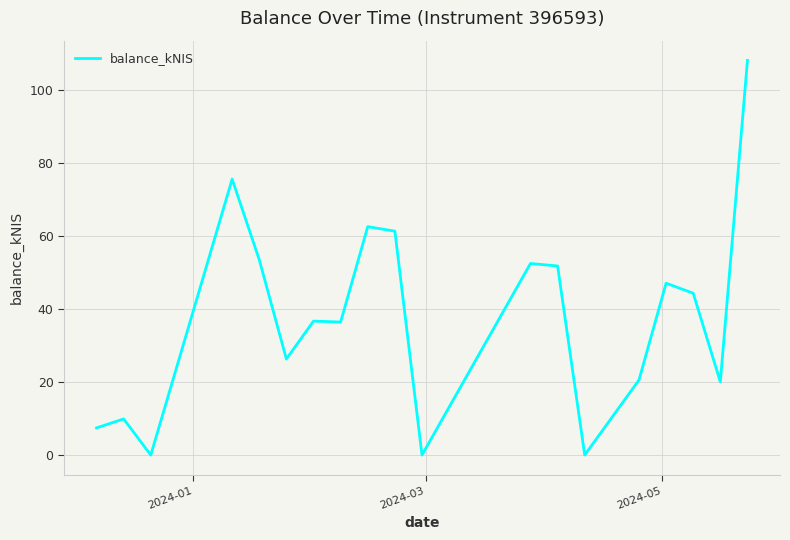

What is the difference between the maximum and minimum values?

108.1